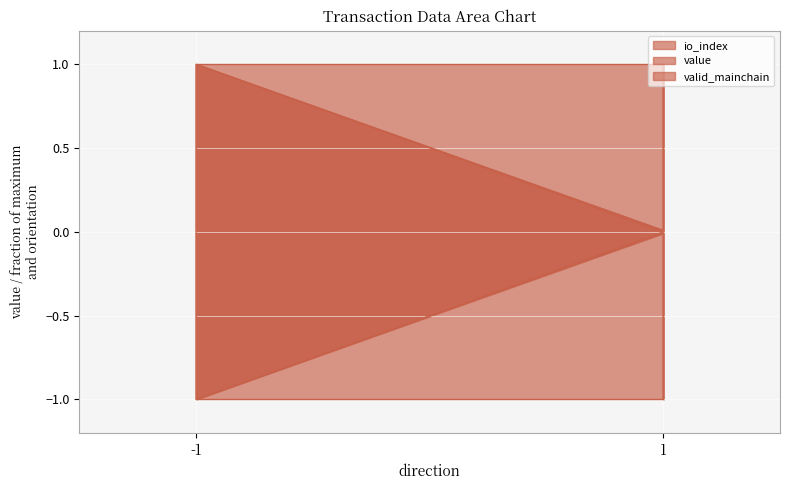

Where is the first local minimum for value?

1